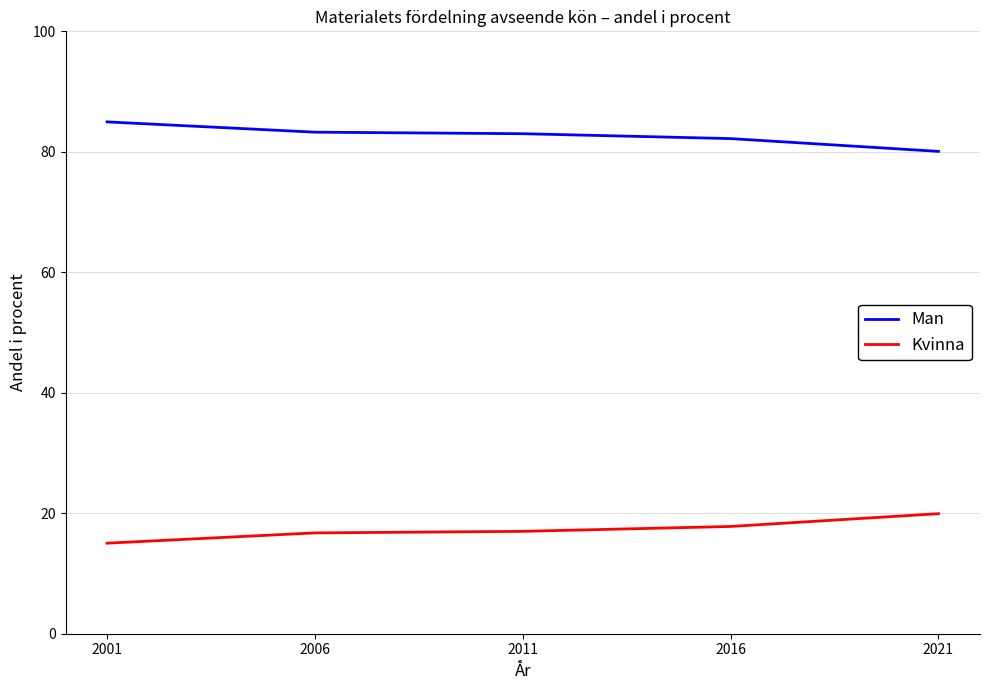

Rank the series at 2021 from highest to lowest value.

Man, Kvinna